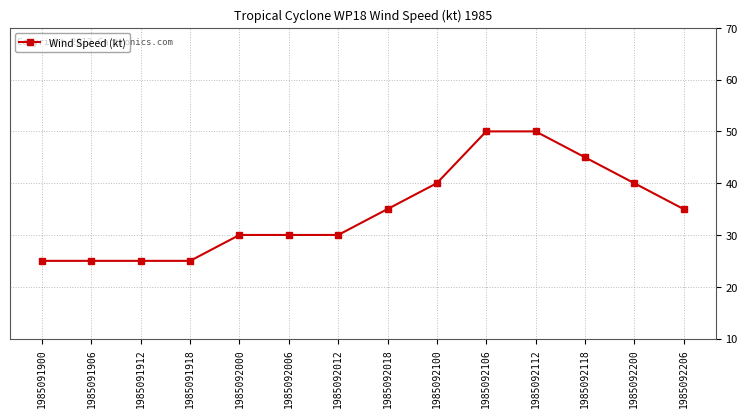

What is the value of the 5th point from the left?

30